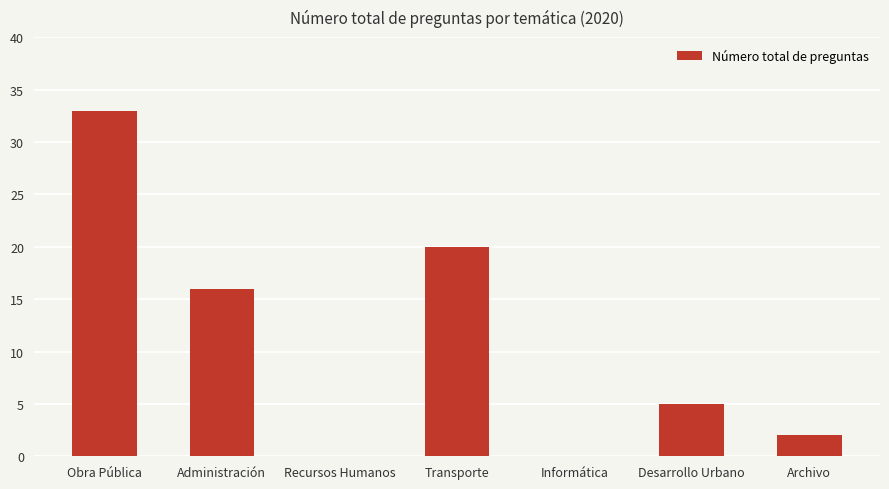

Count the number of categories in the chart.

7